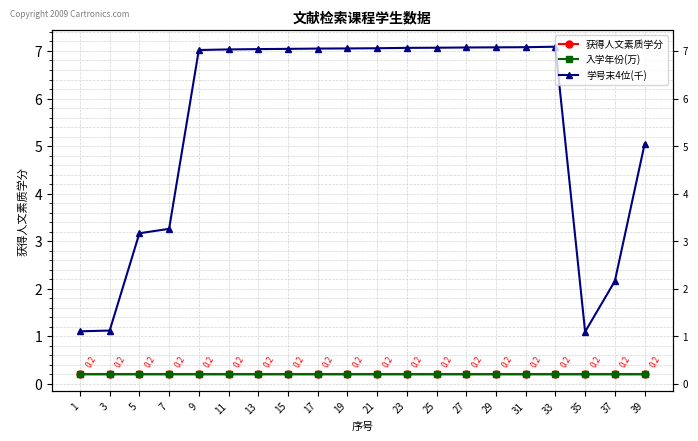

Where is 学号末4位(千) nearest to the value 4?

7